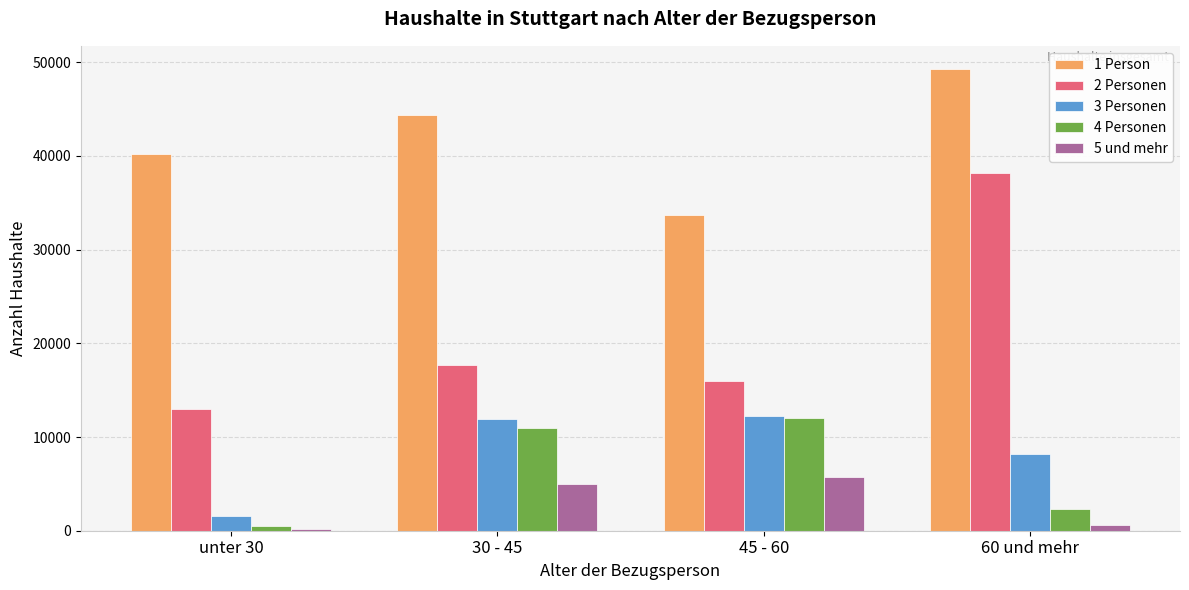

Reading left to right, extract all data points from this chart.

1 Person: unter 30=40193	30 - 45=44355	45 - 60=33658	60 und mehr=49280
2 Personen: unter 30=12952	30 - 45=17734	45 - 60=15977	60 und mehr=38209
3 Personen: unter 30=1600	30 - 45=11953	45 - 60=12265	60 und mehr=8239
4 Personen: unter 30=487	30 - 45=11010	45 - 60=12064	60 und mehr=2295
5 und mehr: unter 30=229	30 - 45=4965	45 - 60=5736	60 und mehr=659